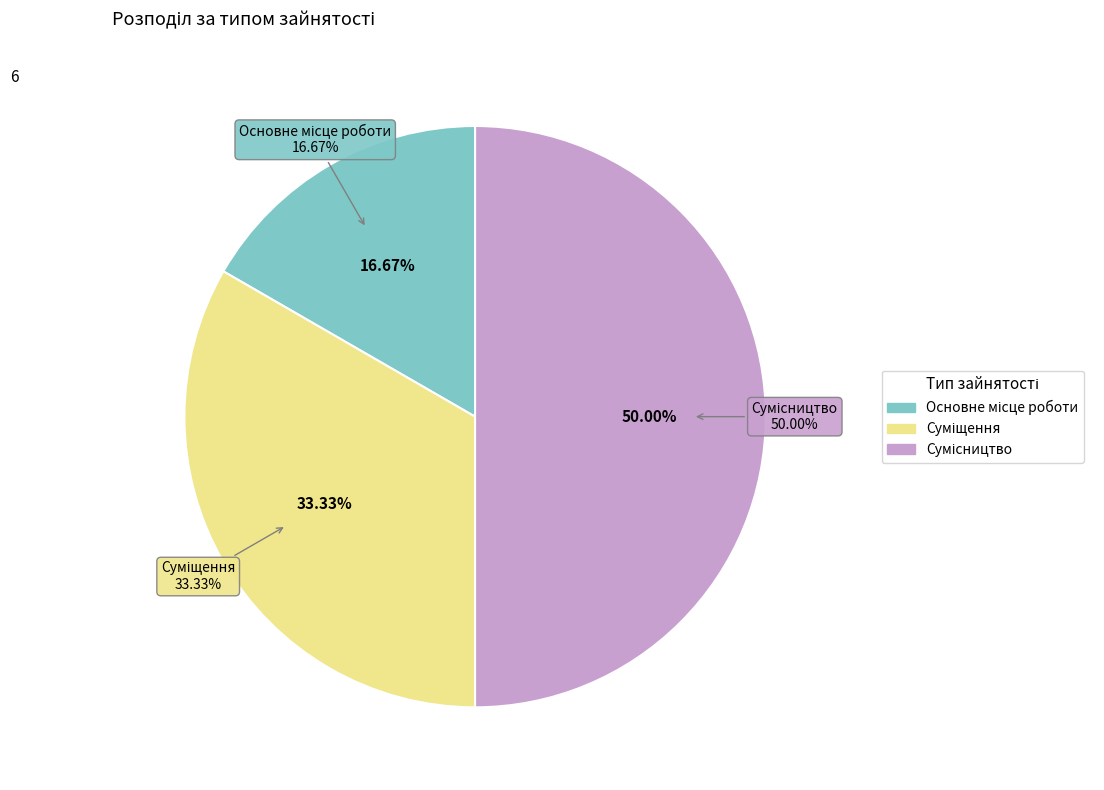

How many segments does this pie chart have?

3